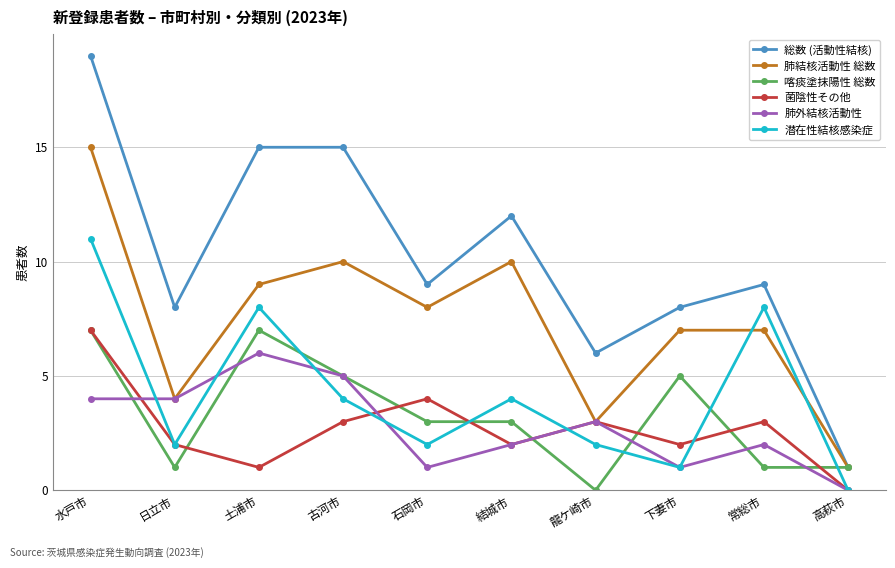

Count the number of data series in this chart.

6